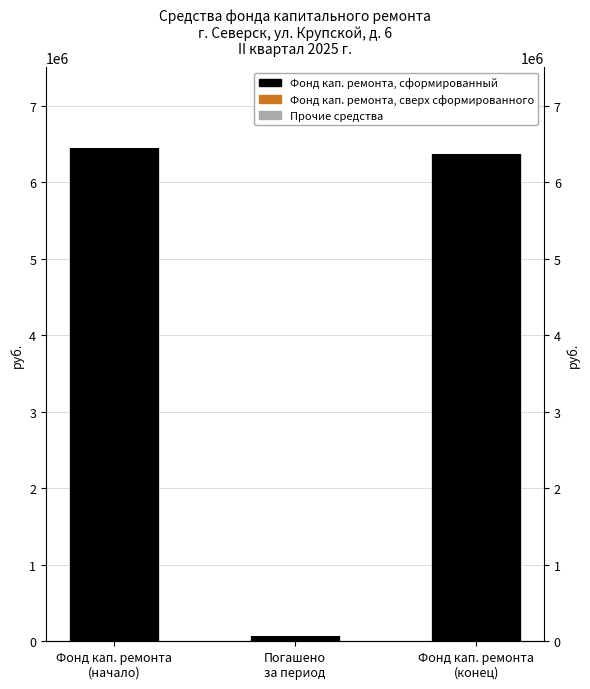

At which category is the sum across all series the highest?

Фонд кап. ремонта
(начало)